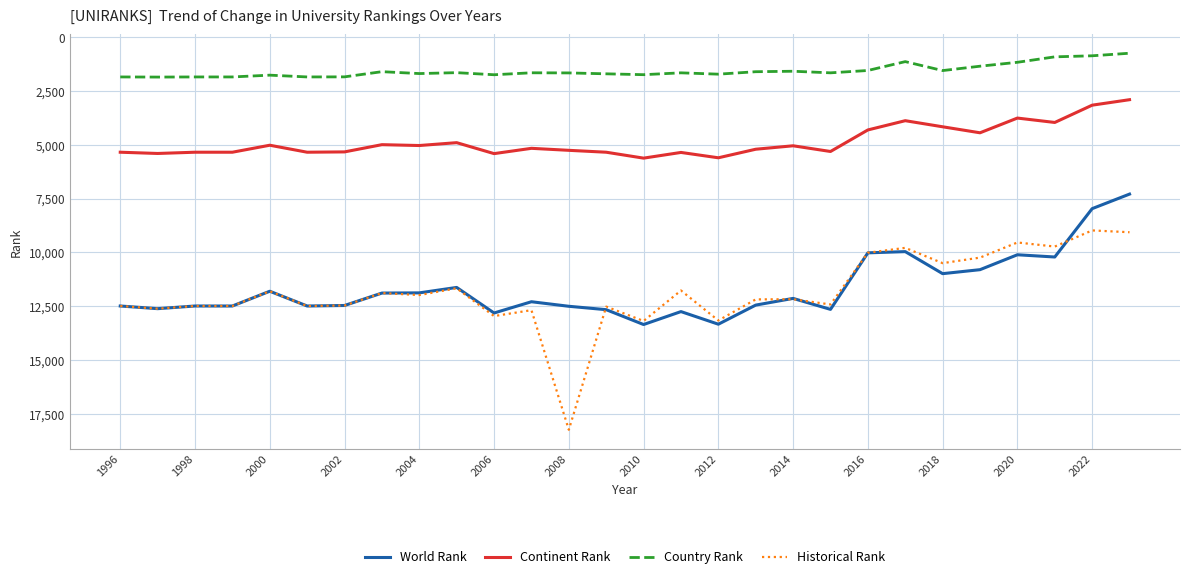

True or false: Continent Rank and World Rank intersect in this chart.

False